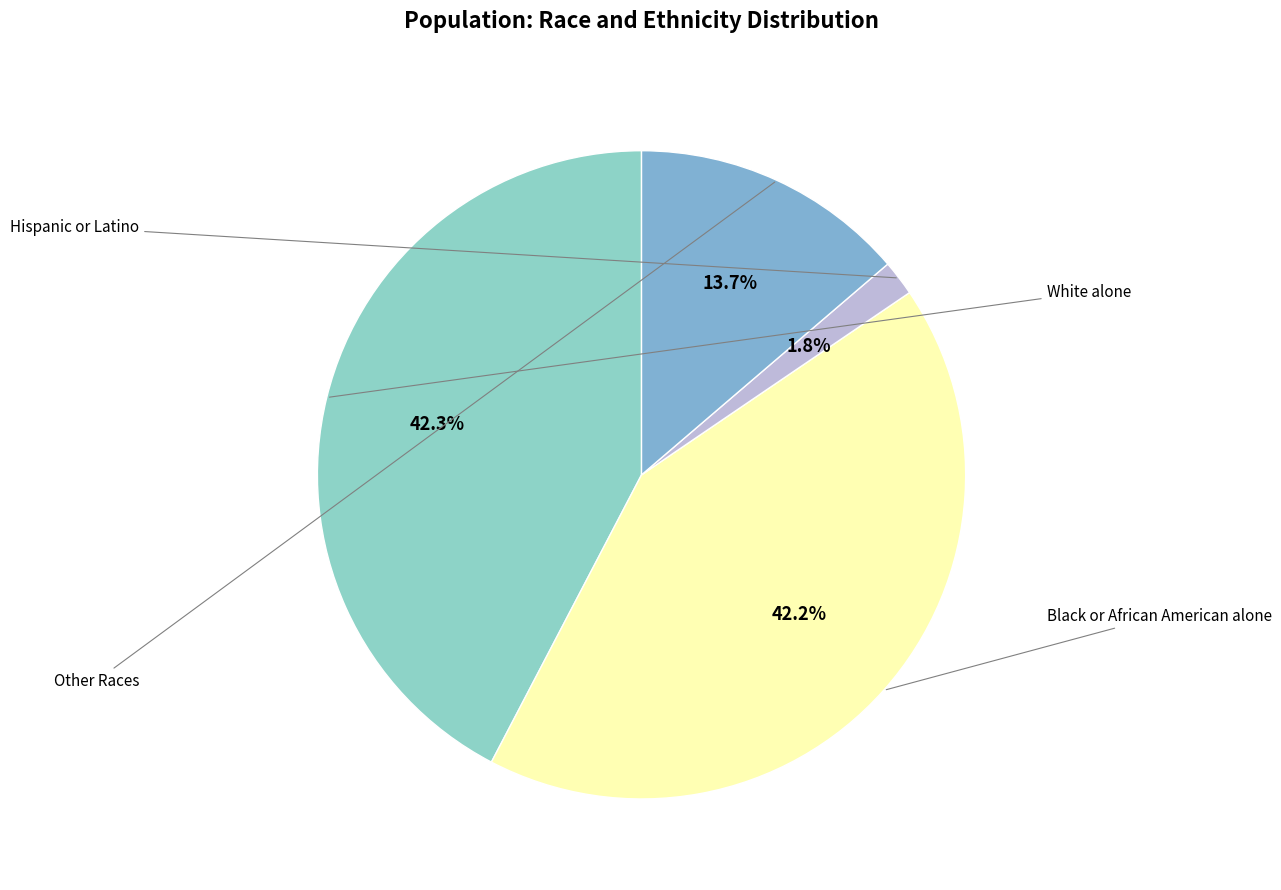

How many segments does this pie chart have?

4